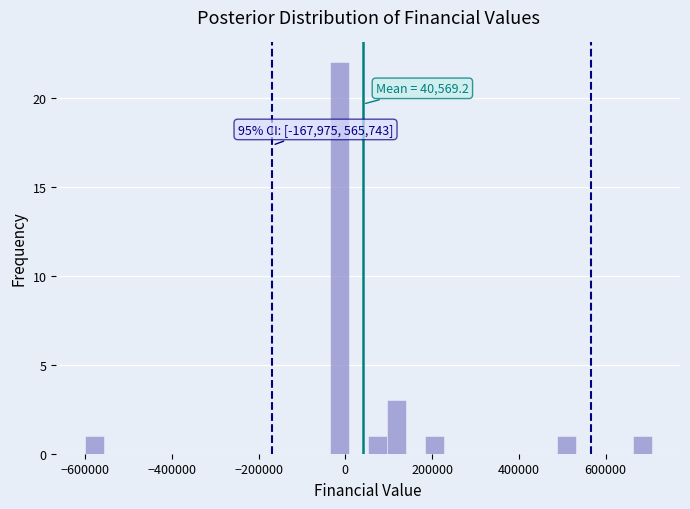

Around what value on the x-axis is the tallest bar? Give the approximate position of its centre, as read against the axis.

-20000